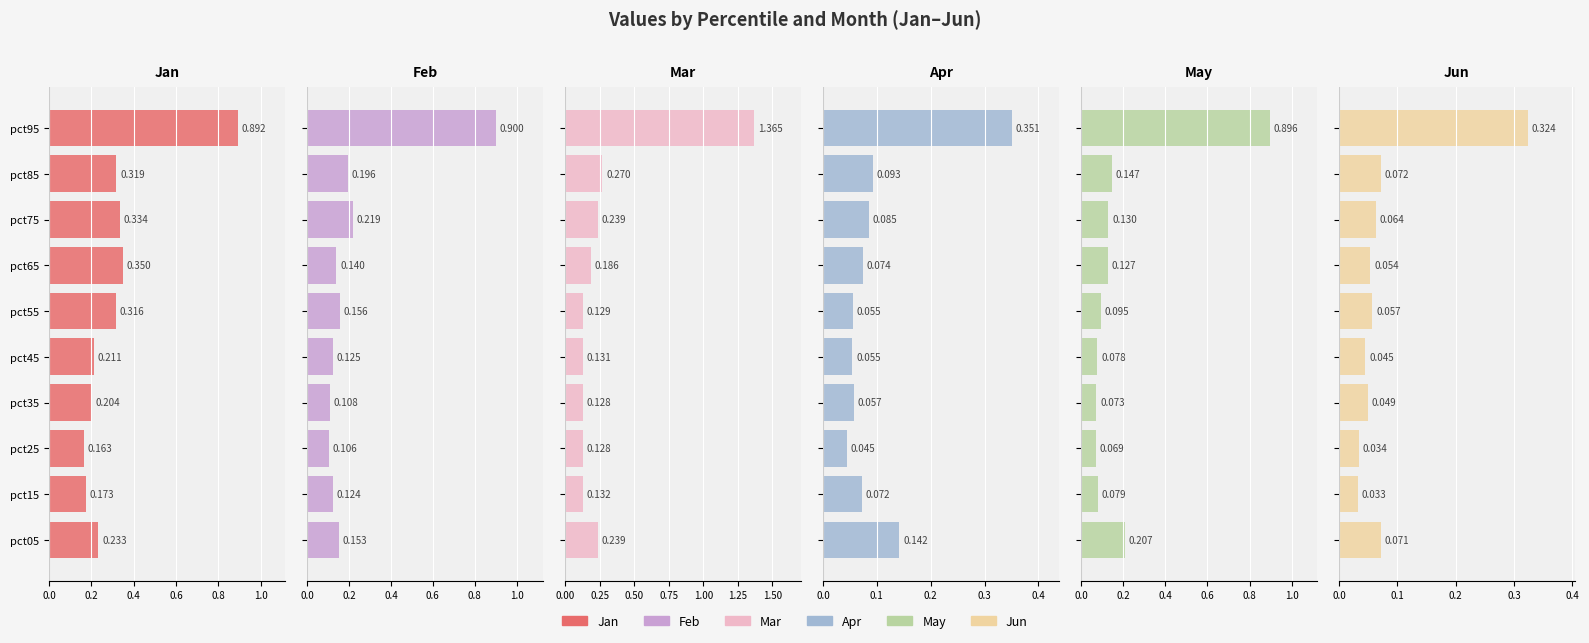

What are all the series names shown in the legend?

Jan, Feb, Mar, Apr, May, Jun